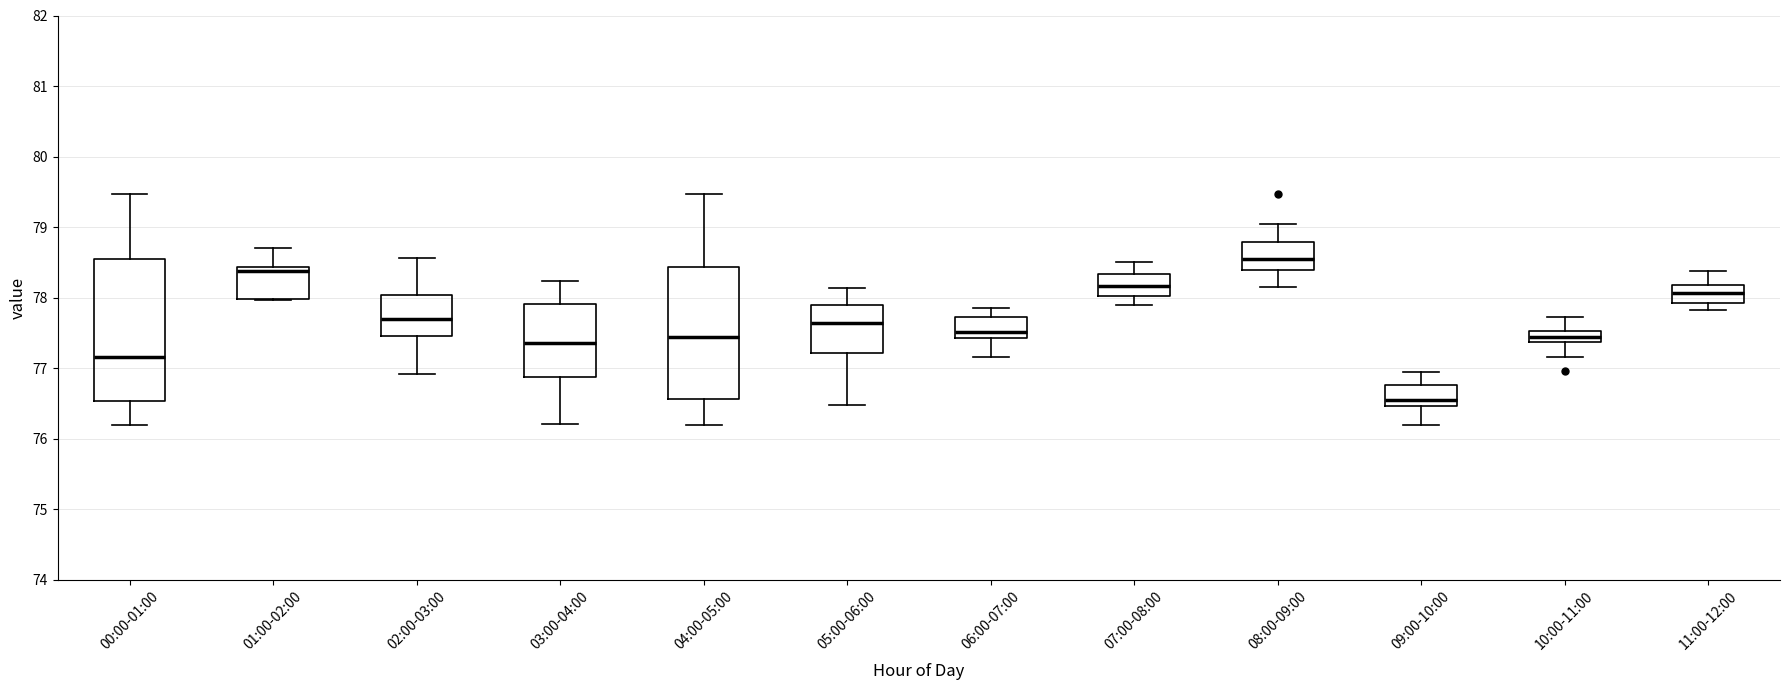

Reading left to right, read every box against the y-axis: the position of its median line, the range the box covers, and the ends of its whiskers. The values are not printed on the chart, so give them approximately, as read against the axis.

00:00-01:00: median 77.2, box 76.5 to 78.5, whiskers 76.2 to 79.5
01:00-02:00: median 78.4 (just below the box's upper edge), box 78.0 to 78.4, whiskers 78.0 to 78.7
02:00-03:00: median 77.7, box 77.5 to 78.0, whiskers 76.9 to 78.6
03:00-04:00: median 77.4, box 76.9 to 77.9, whiskers 76.2 to 78.2
04:00-05:00: median 77.4, box 76.6 to 78.4, whiskers 76.2 to 79.5
05:00-06:00: median 77.6, box 77.2 to 77.9, whiskers 76.5 to 78.1
06:00-07:00: median 77.5, box 77.4 to 77.7, whiskers 77.2 to 77.9
07:00-08:00: median 78.2, box 78.0 to 78.3, whiskers 77.9 to 78.5
08:00-09:00: median 78.6, box 78.4 to 78.8, whiskers 78.2 to 79.0
09:00-10:00: median 76.5 (just above the box's lower edge), box 76.5 to 76.8, whiskers 76.2 to 77.0
10:00-11:00: median 77.4 (inside the box), box 77.4 to 77.5, whiskers 77.2 to 77.7
11:00-12:00: median 78.1, box 77.9 to 78.2, whiskers 77.8 to 78.4